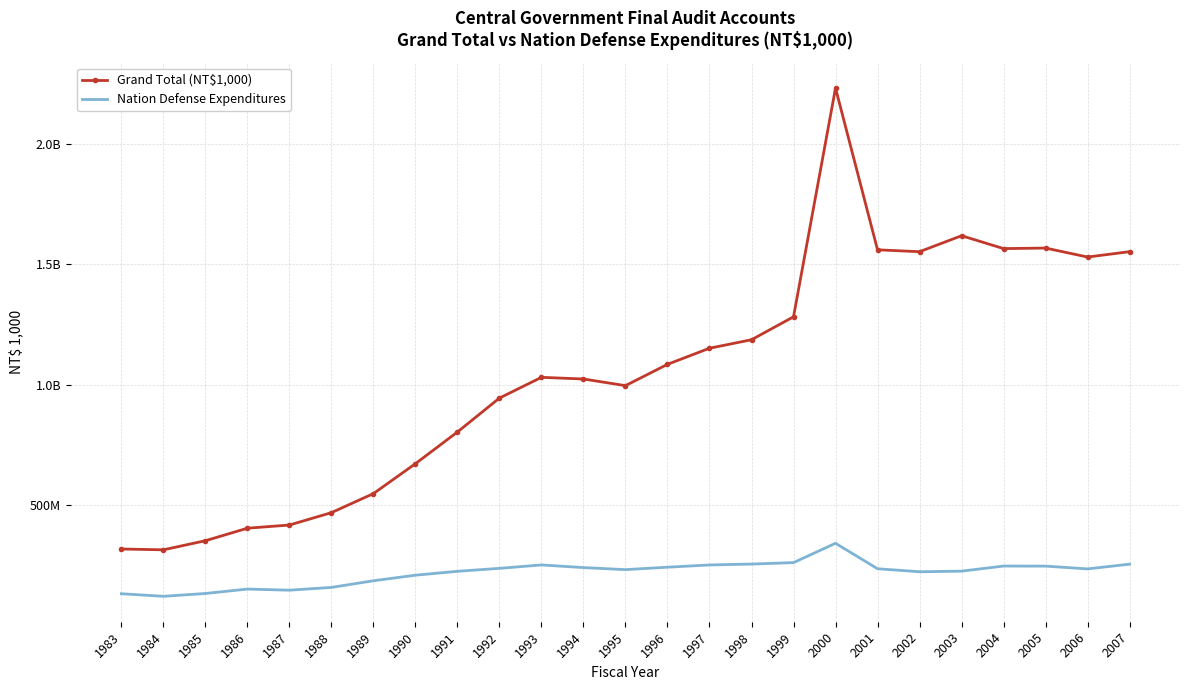

What is the maximum value for Nation Defense Expenditures?

343281758